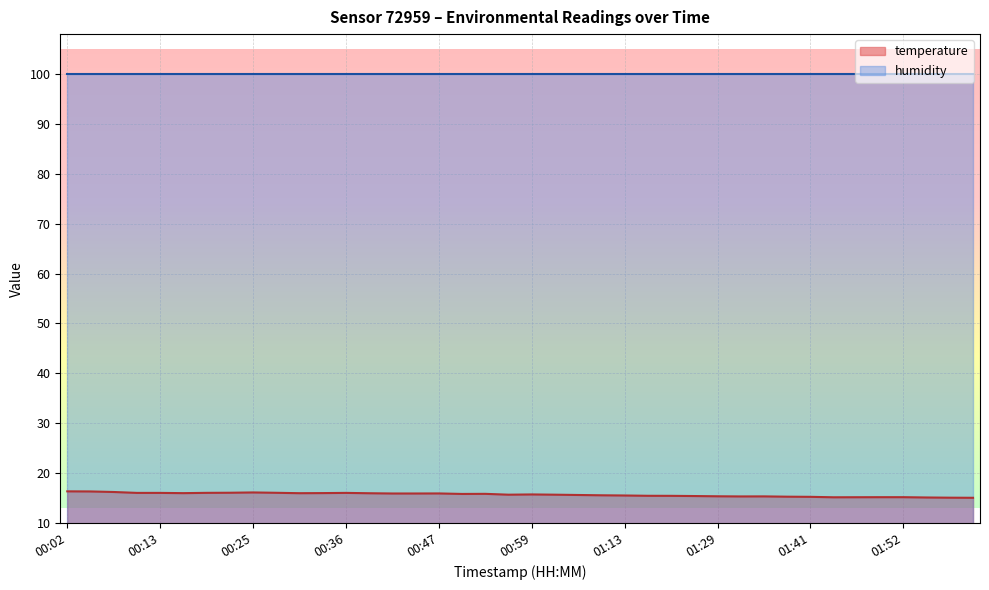

What is the difference between the values at 00:25 and 00:05?

0.2